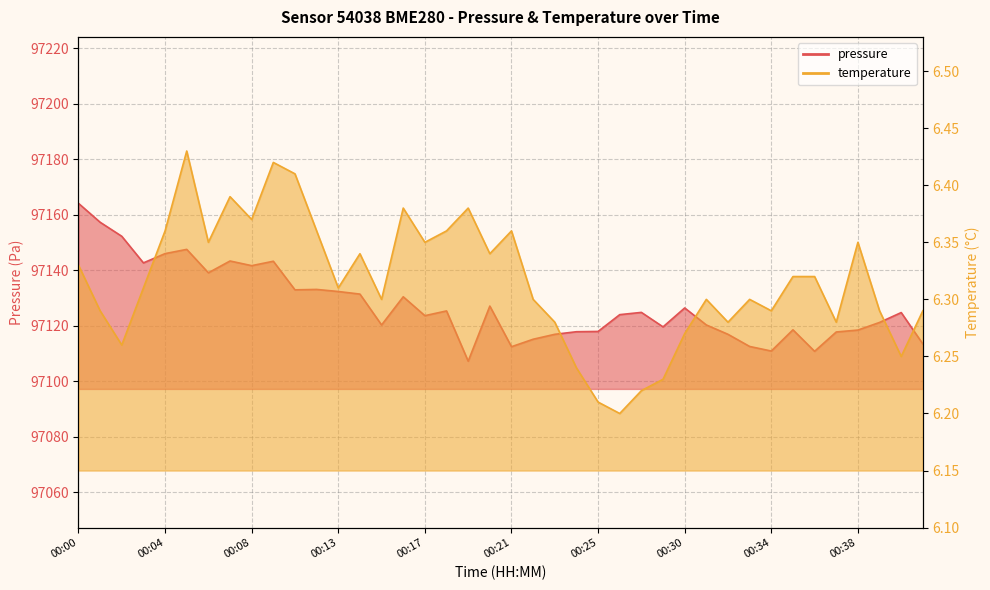

What is the value of the pressure point at the 27th from the left?

97124.8